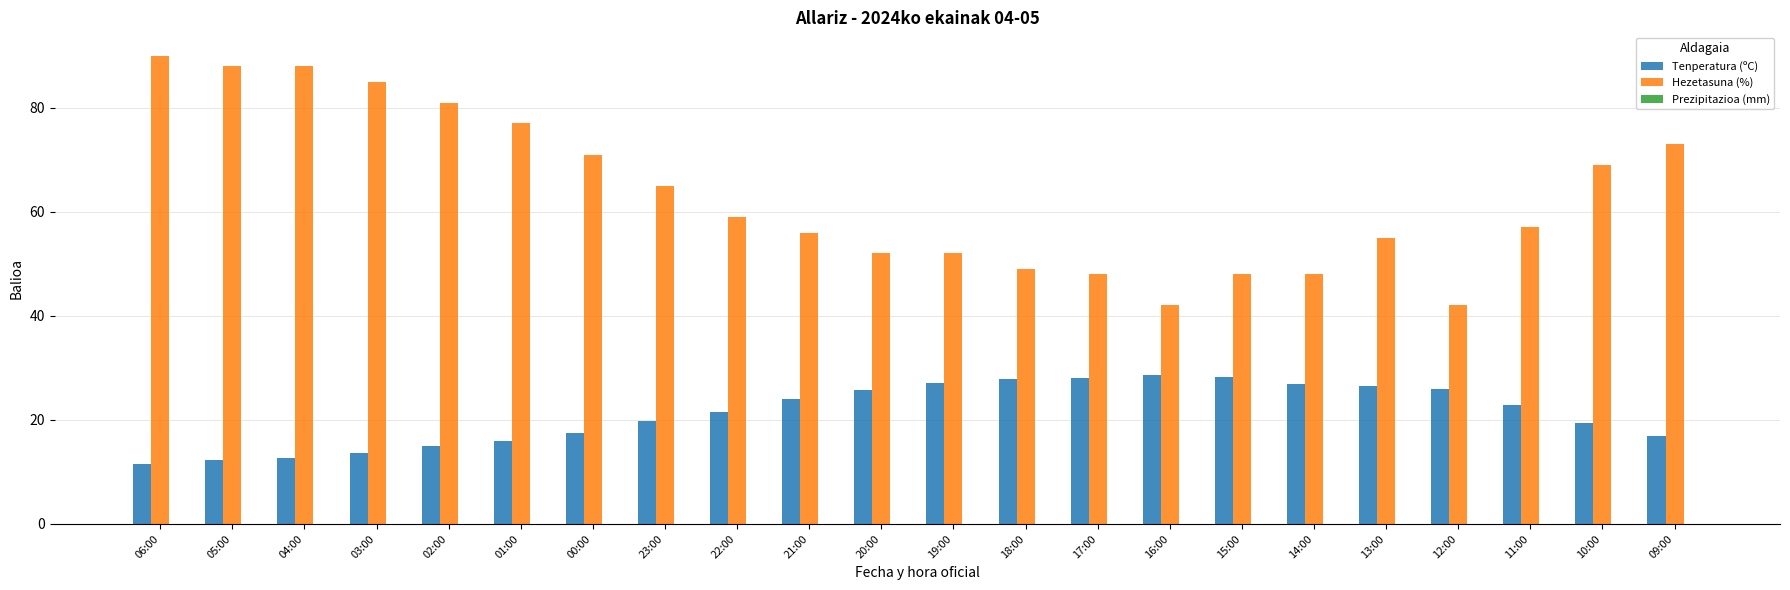

Where does the Hezetasuna (%) series first go above 59?

06:00